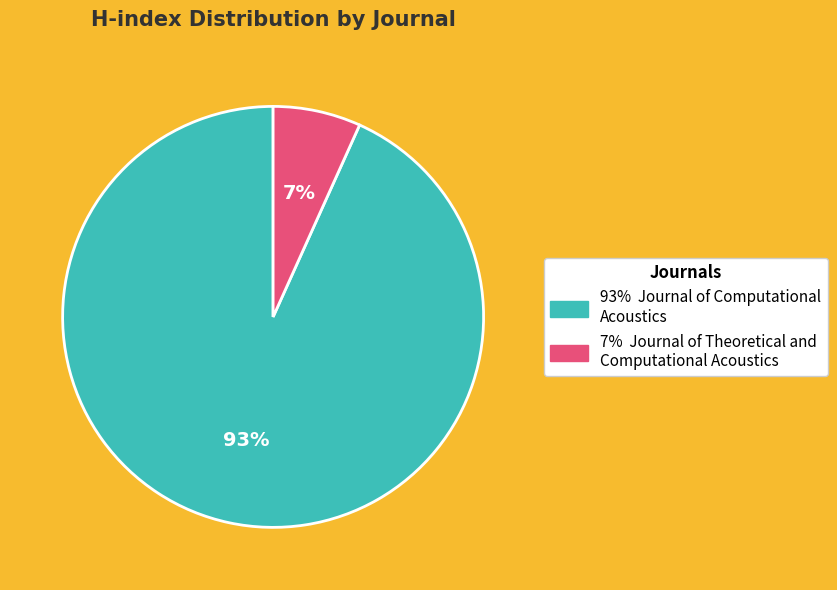

To the nearest percent, what is the average slice percentage?

50%